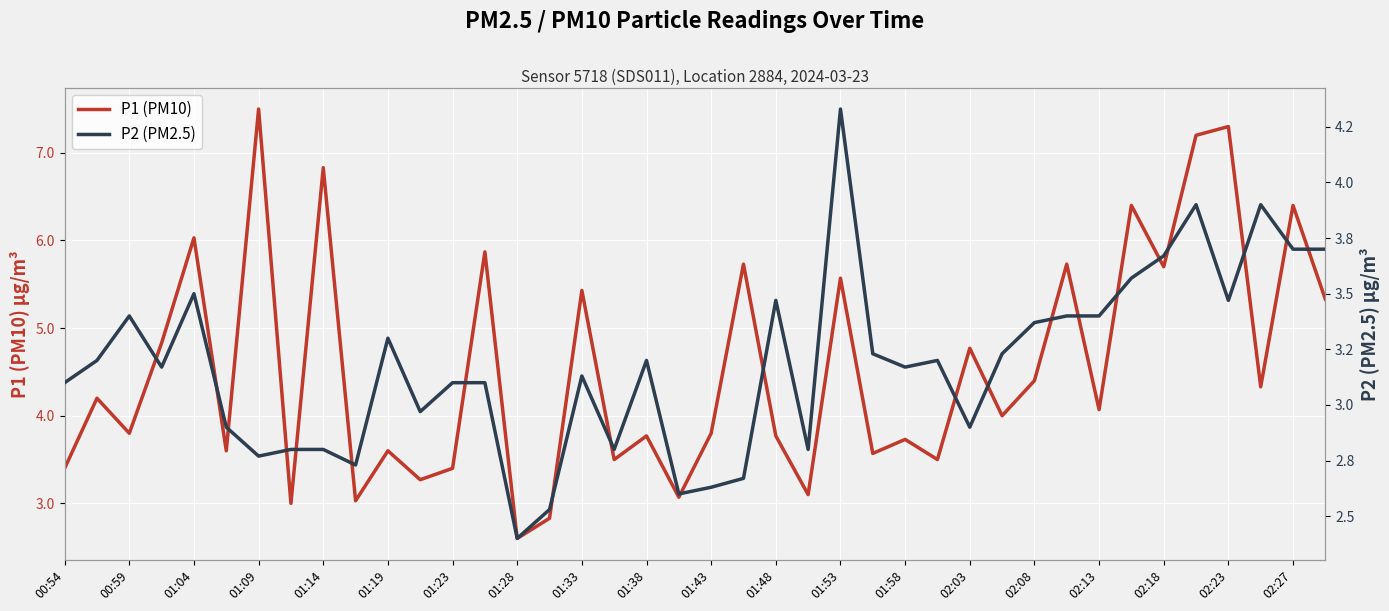

How many interior local valleys does the P2 (PM2.5) series have?

11